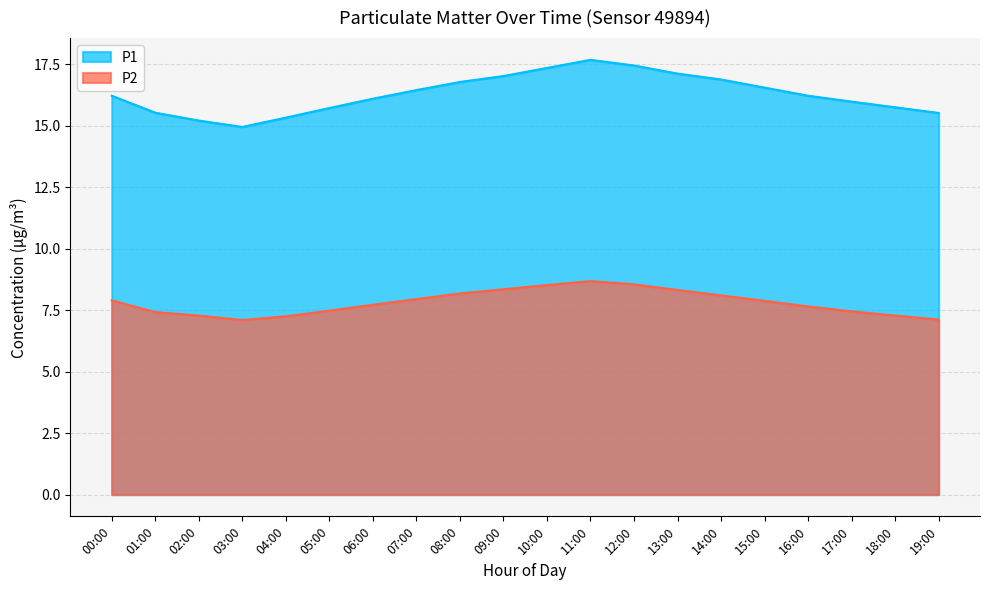

What is the approximate value of P1 at 05:00?

15.7